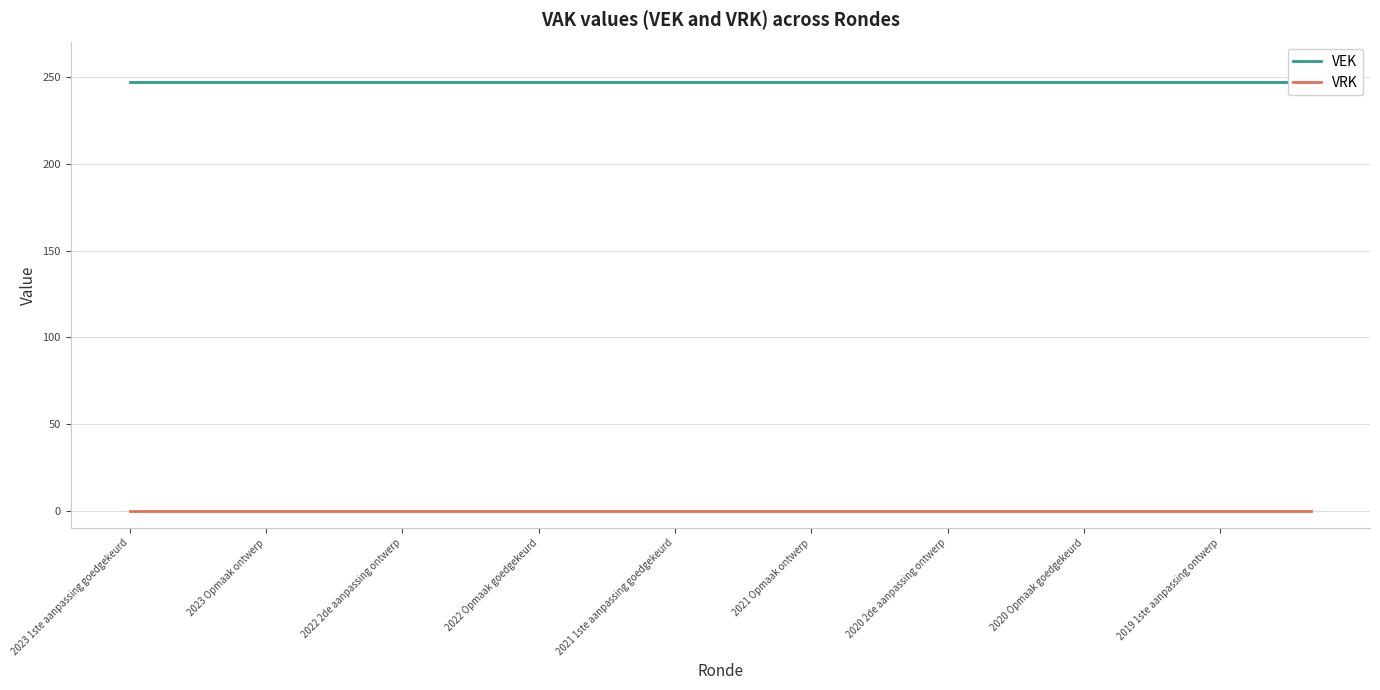

What is the total value across all series at 20?

247